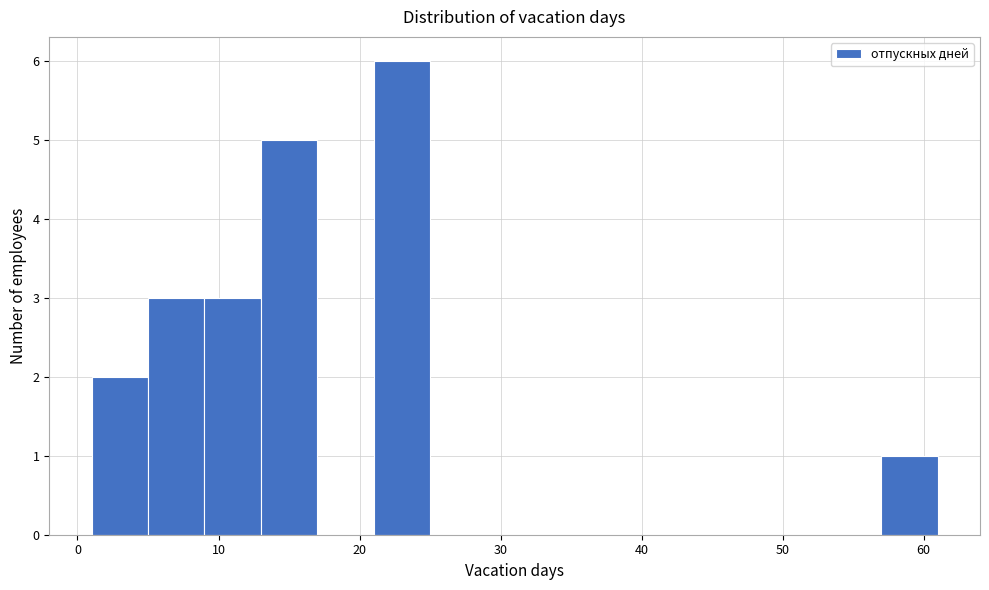

Reading left to right, list every bar in this chart as the range it spans on the x-axis followed by its height. The values are not printed on the chart, so give them approximately, as read against the axis.

1 to 5: 2
5 to 9: 3
9 to 13: 3
13 to 17: 5
17 to 21: 0
21 to 25: 6
25 to 29: 0
29 to 33: 0
33 to 37: 0
37 to 41: 0
41 to 45: 0
45 to 49: 0
49 to 53: 0
53 to 57: 0
57 to 61: 1